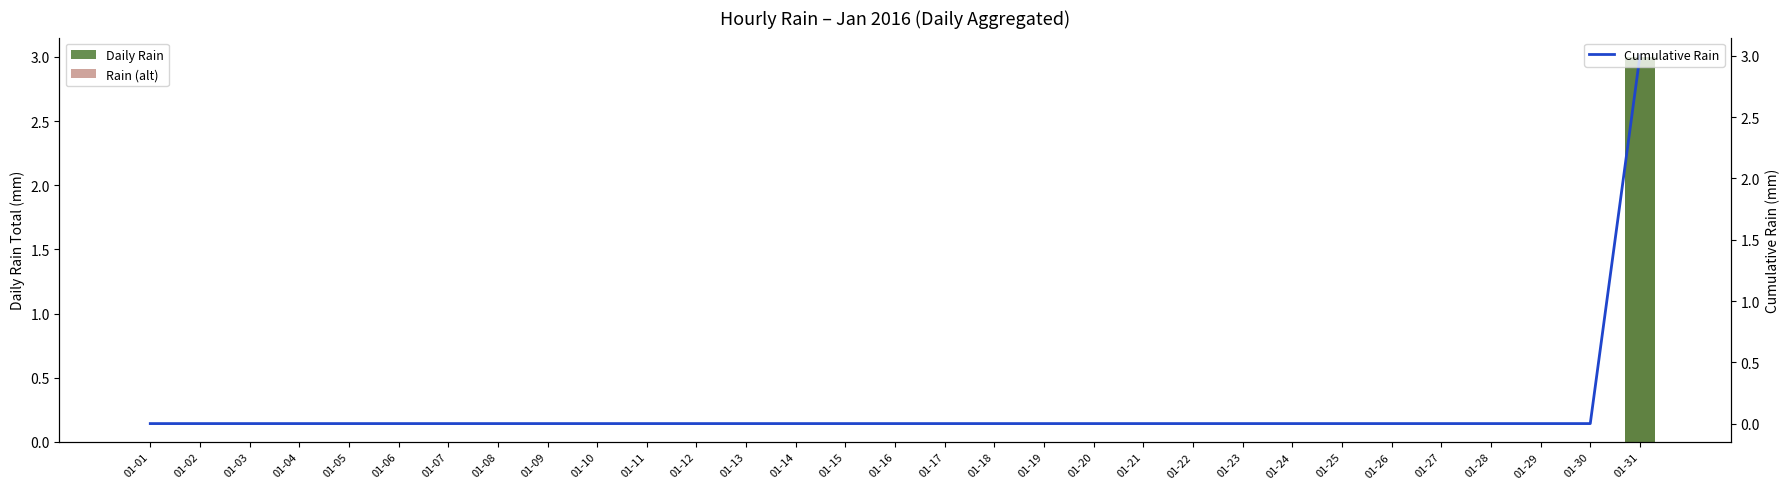

Where is Cumulative Rain nearest to the value 1?

01-01